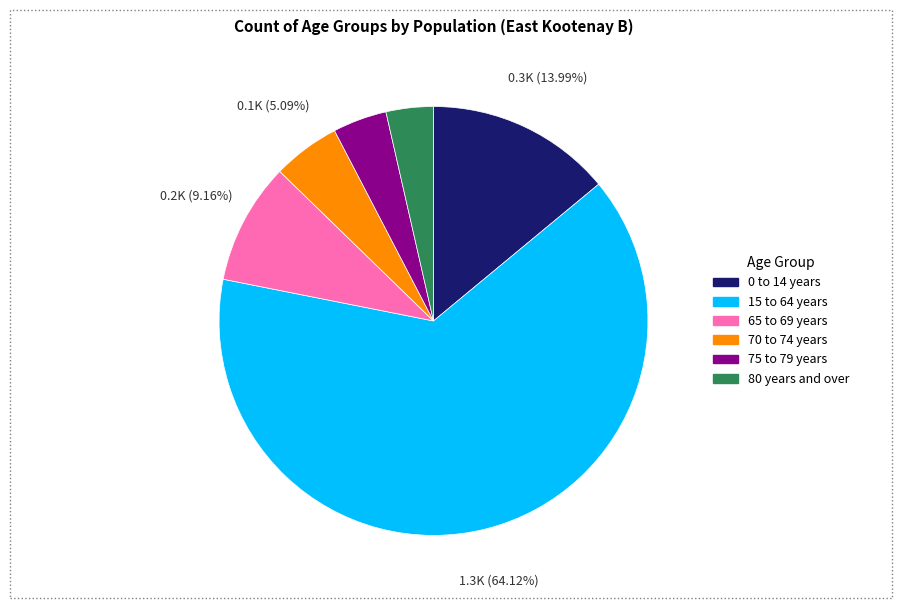

Which category has the smallest portion of the pie?

80 years and over